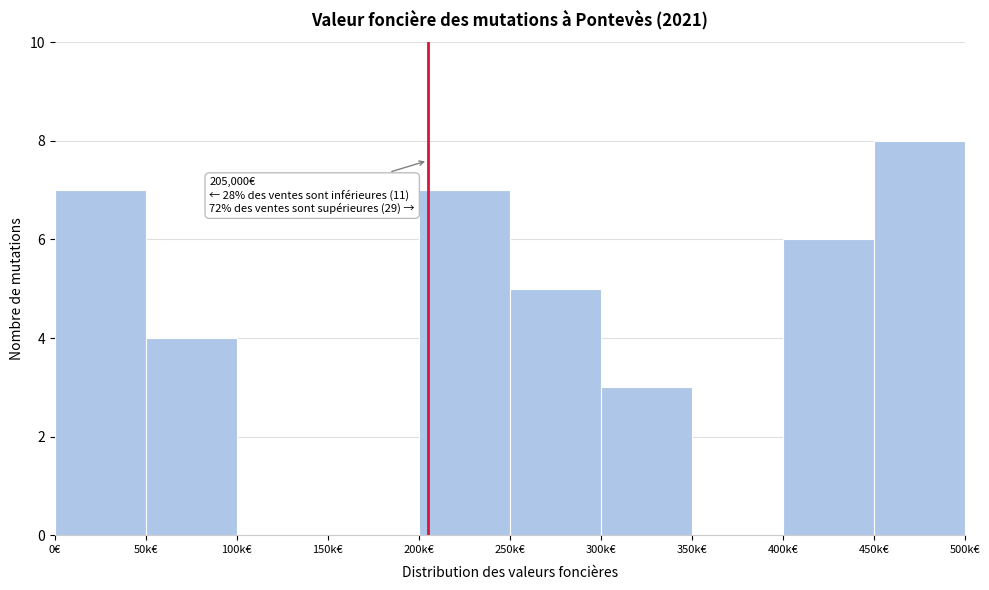

Reading left to right, extract all data points from this chart.

0€=7	50k€=4	100k€=0	150k€=0	200k€=7	250k€=5	300k€=3	350k€=0	400k€=6	450k€=8